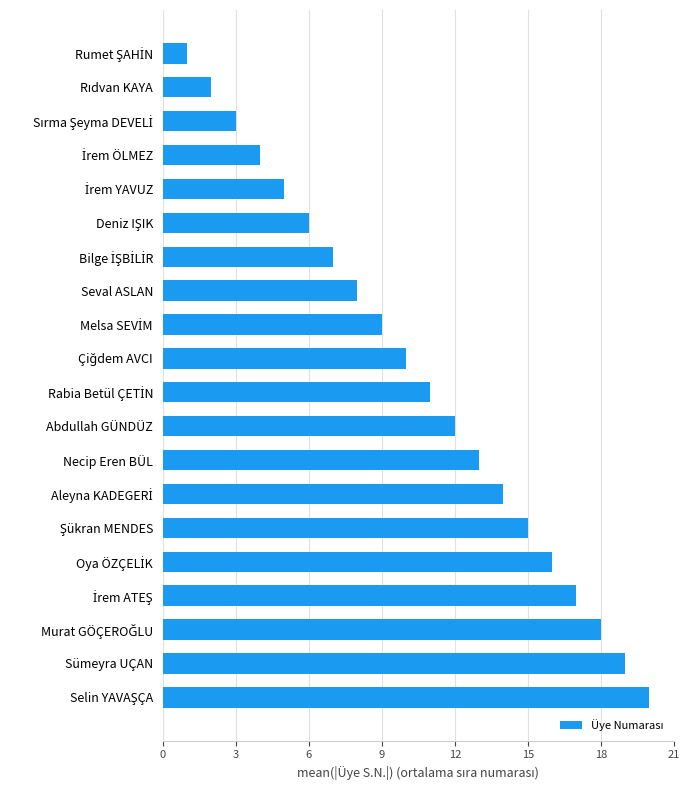

Are the bars grouped side by side (vs. stacked)?

No